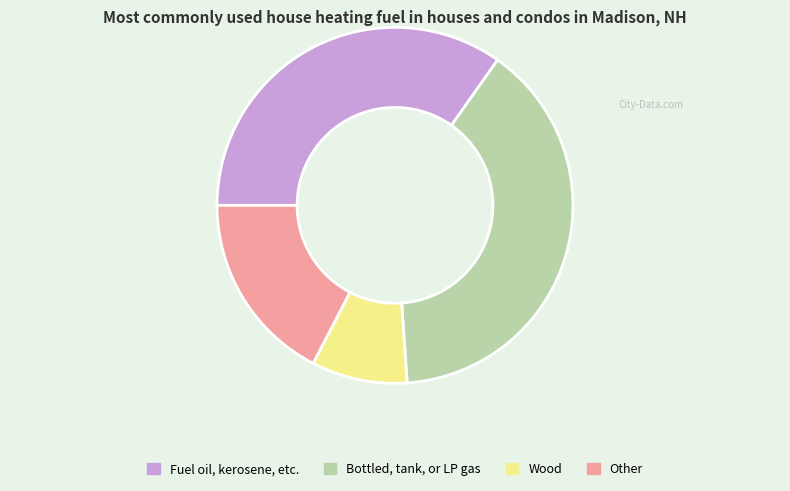

Is it true that Bottled, tank, or LP gas is 29% of the pie?

False